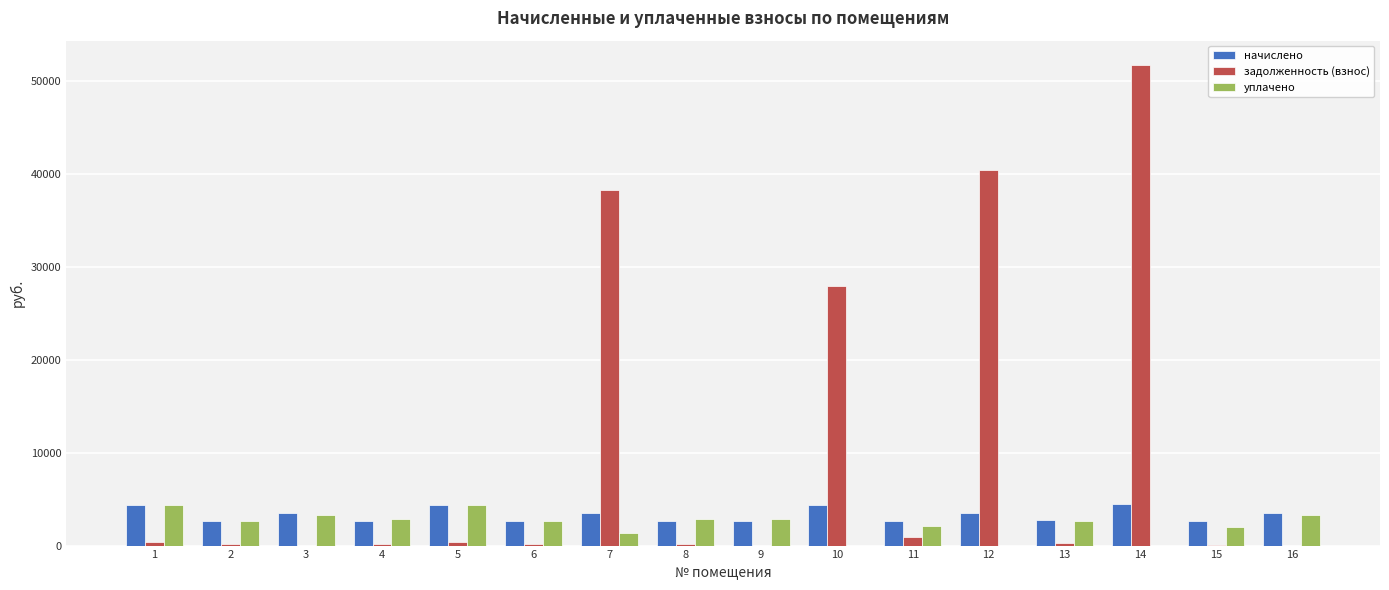

What is the sum of all уплачено values?

37267.6